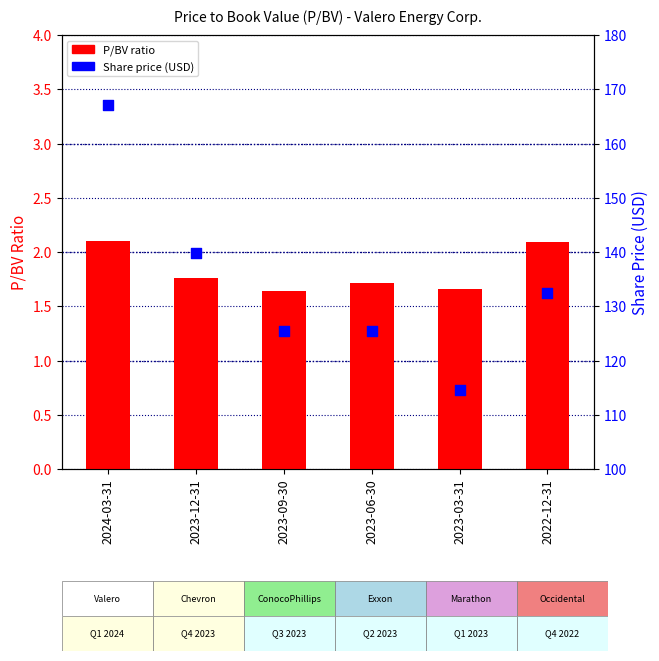

Which series has the largest Y range (max minus min)?

Share Price